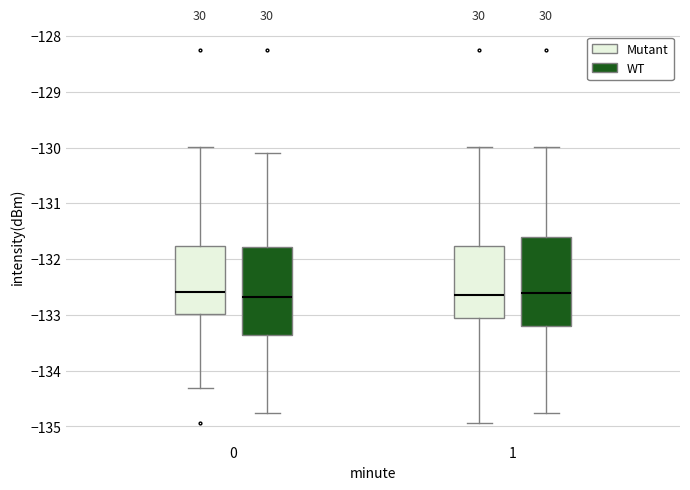

Reading left to right, transcribe this box plot: for each box, give where its median line is, the range the box spans, and where its two whiskers end, as read against the y-axis. The values are not printed on the chart, so give them approximately, as read against the axis.

0 (Mutant): median -132.6, box -133.0 to -131.8, whiskers -134.3 to -130.0
0 (WT): median -132.7, box -133.4 to -131.8, whiskers -134.8 to -130.1
1 (Mutant): median -132.6, box -133.1 to -131.8, whiskers -134.9 to -130.0
1 (WT): median -132.6, box -133.2 to -131.6, whiskers -134.8 to -130.0